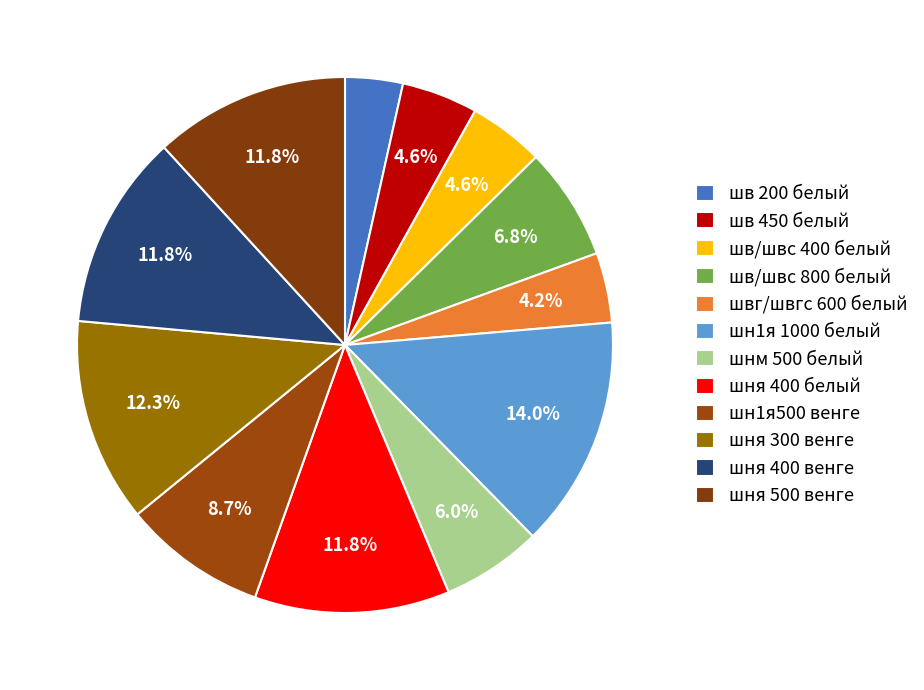

Count the number of slices in the pie.

12